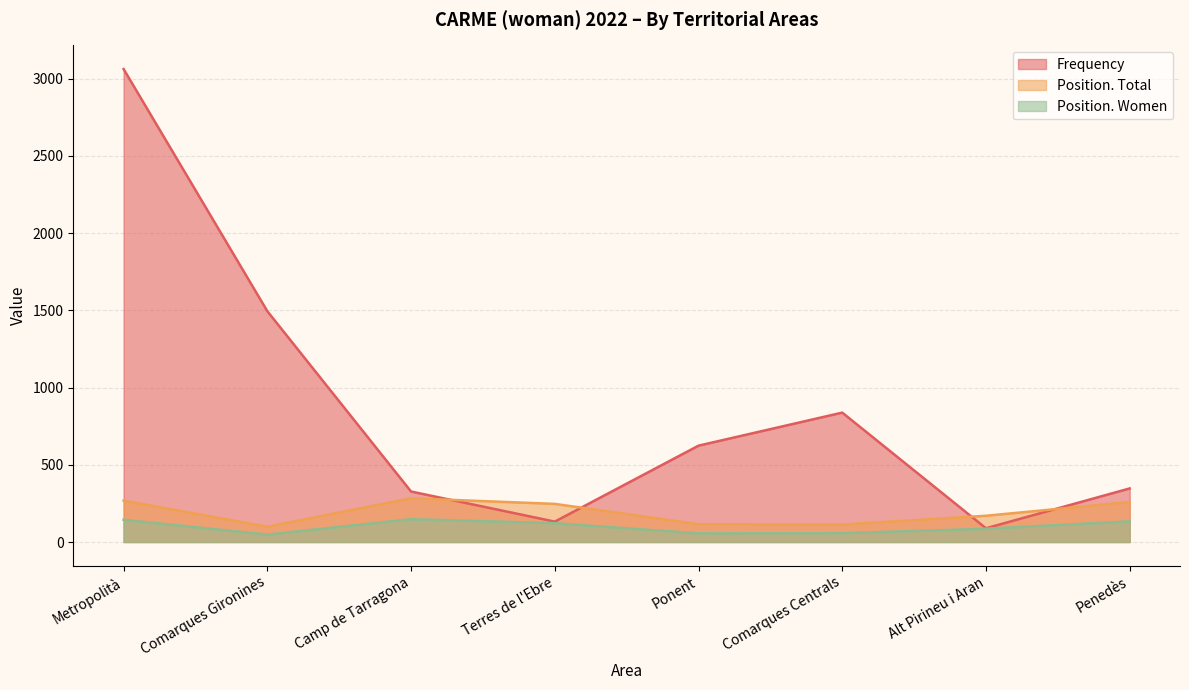

Reading left to right, list all the values displayed in this chart.

Frequency: 3063	1495	327	132	624	838	89	347
Position. Total: 268	99	283	247	115	113	170	259
Position. Women: 144	48	148	122	56	57	86	134